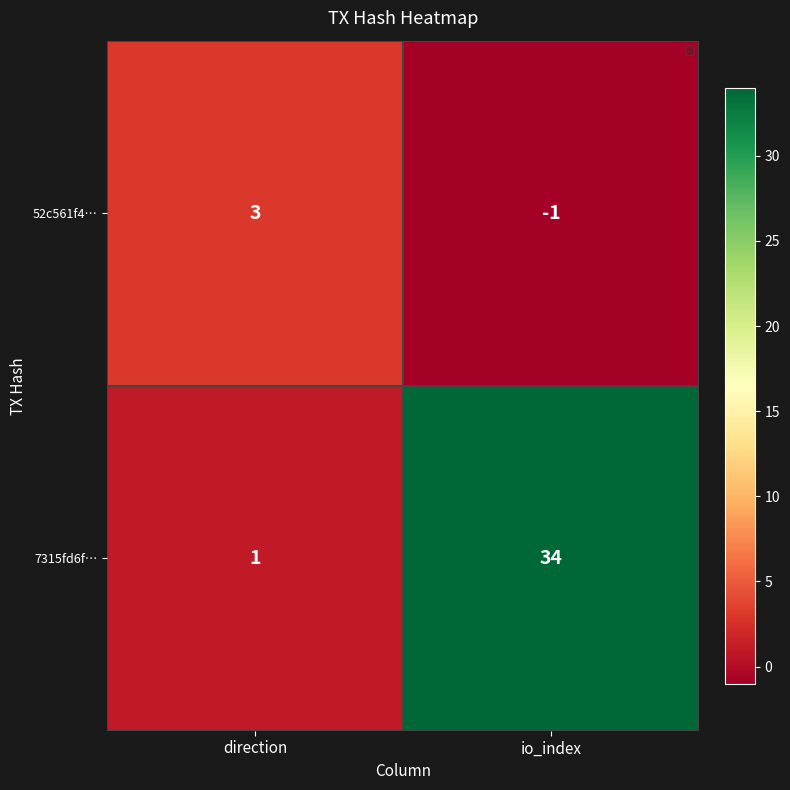

What is the difference between the maximum and minimum values in the 52c561f4… series?

4